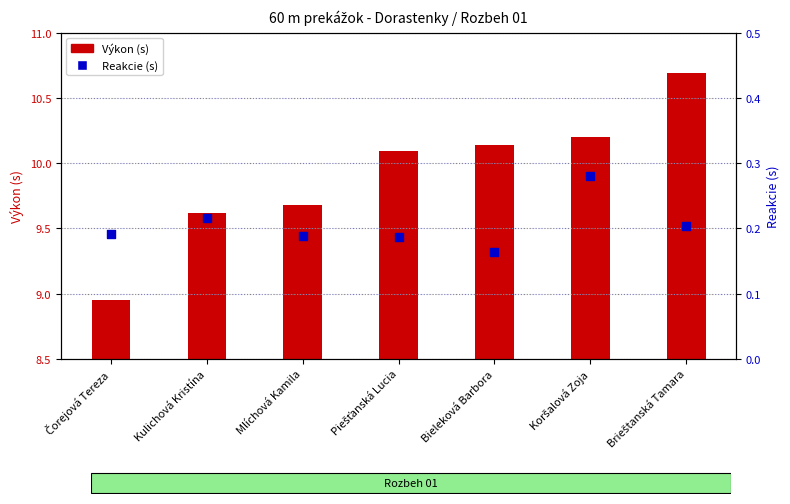

At which category is the sum across all series the highest?

Brieštanská Tamara